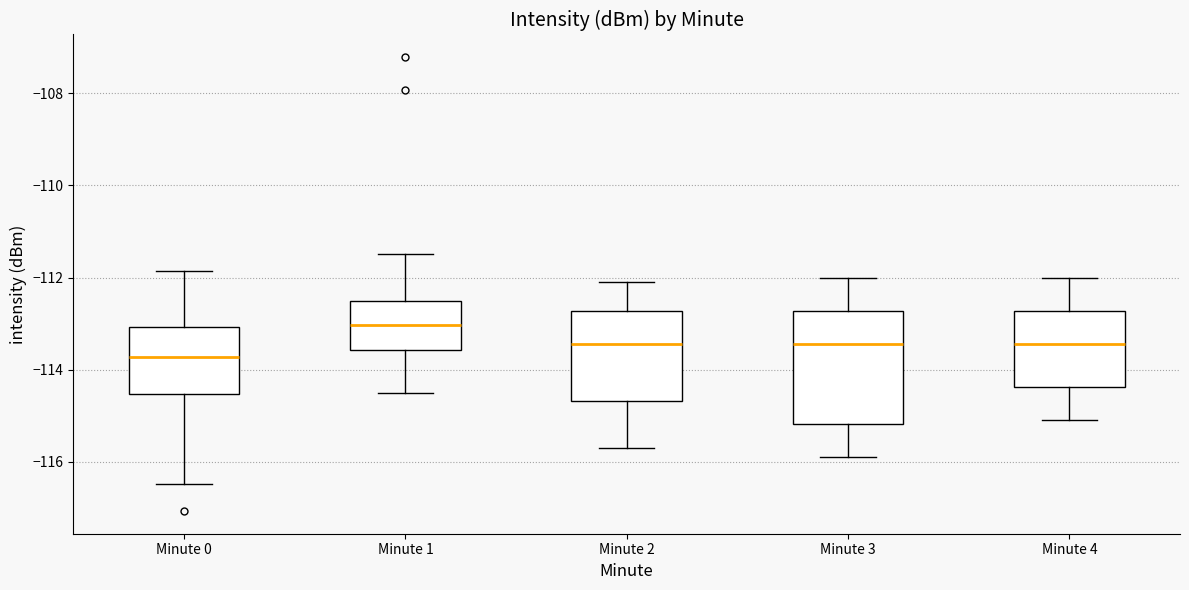

Reading left to right, transcribe this box plot: for each box, give where its median line is, the range the box spans, and where its two whiskers end, as read against the y-axis. The values are not printed on the chart, so give them approximately, as read against the axis.

Minute 0: median -113.8, box -114.6 to -113.0, whiskers -116.4 to -111.8
Minute 1: median -113.0, box -113.6 to -112.6, whiskers -114.4 to -111.4
Minute 2: median -113.4, box -114.6 to -112.8, whiskers -115.6 to -112.0
Minute 3: median -113.4, box -115.2 to -112.8, whiskers -115.8 to -112.0
Minute 4: median -113.4, box -114.4 to -112.8, whiskers -115.0 to -112.0